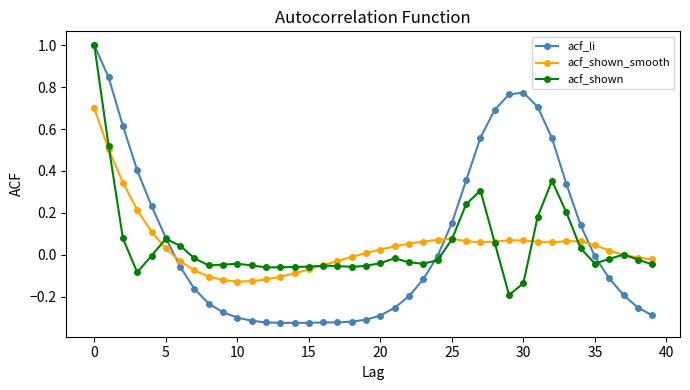

Which series ends up on top after the final intersection of acf_shown_smooth and acf_li?

acf_shown_smooth